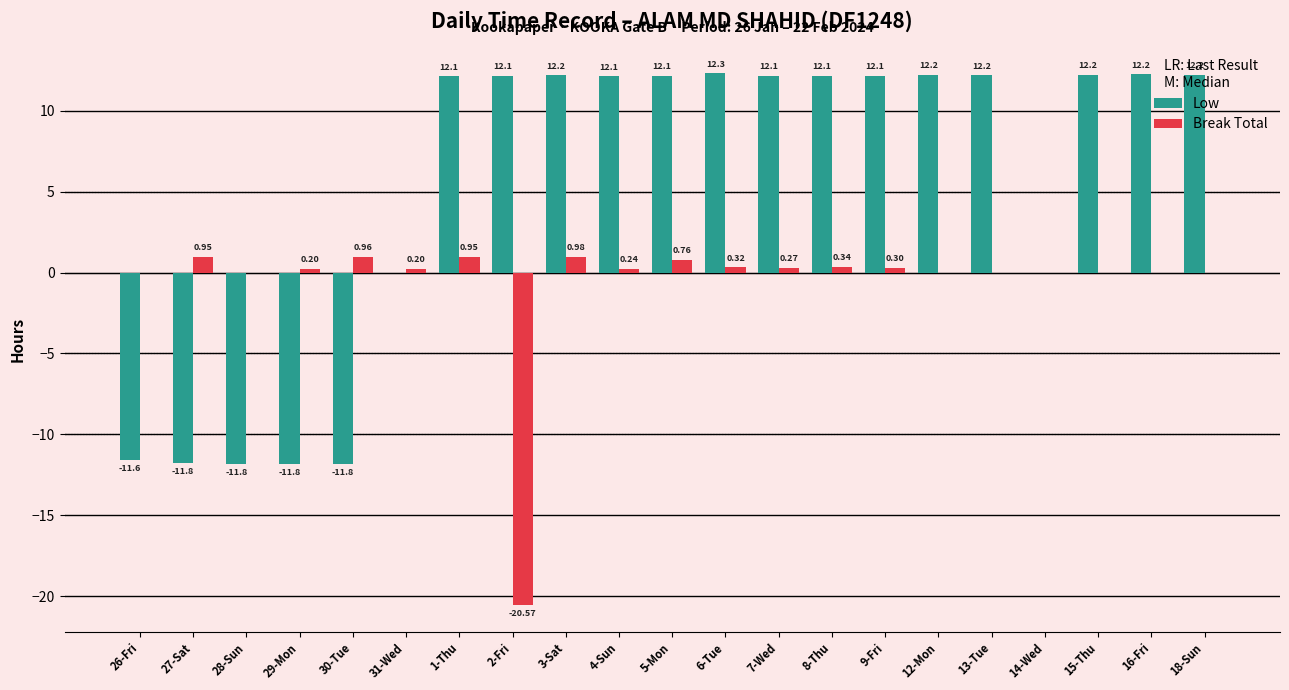

Is the value of Break Total at 5-Mon greater than the value of Low at 30-Tue?

Yes